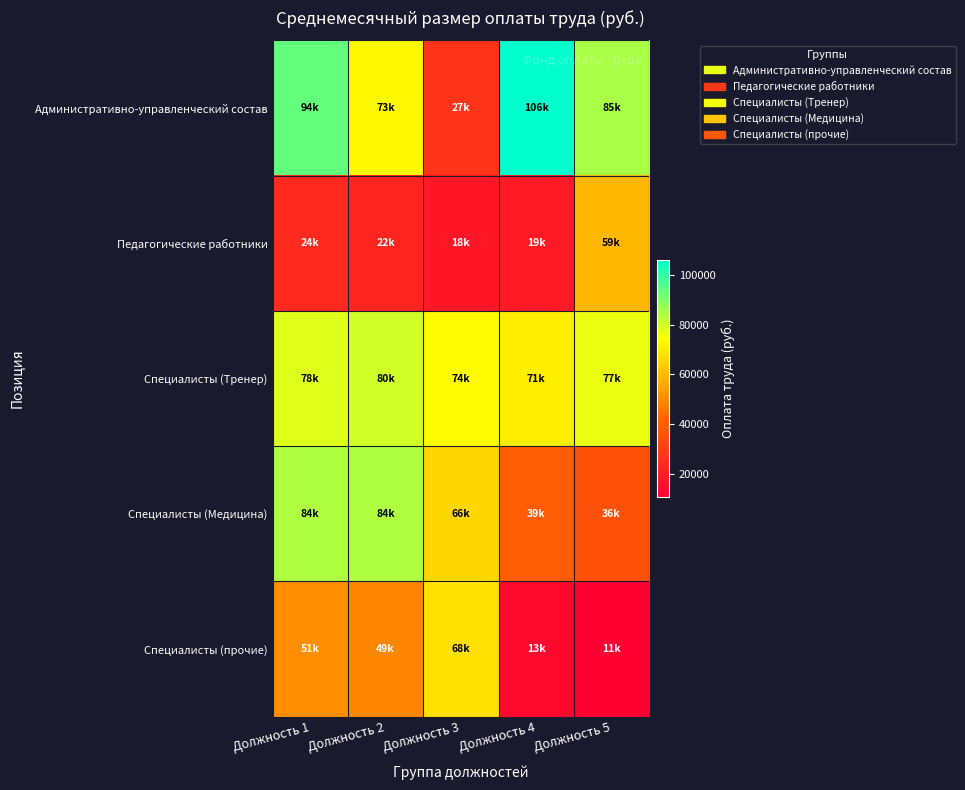

At which category is the sum across all series the highest?

Должность 1